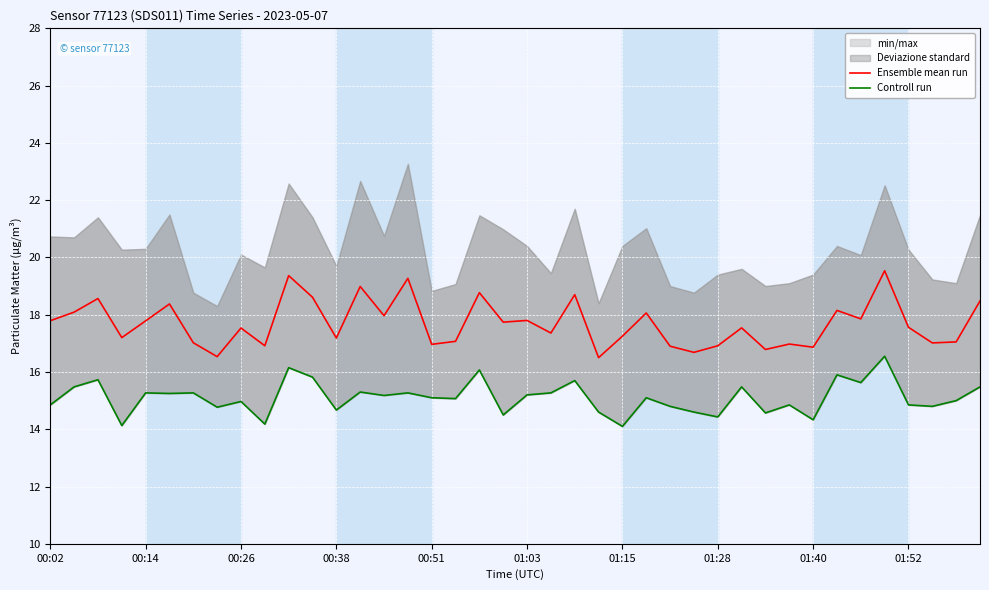

The Ensemble mean run series shows 17.0 at 00:51. True or false?

True